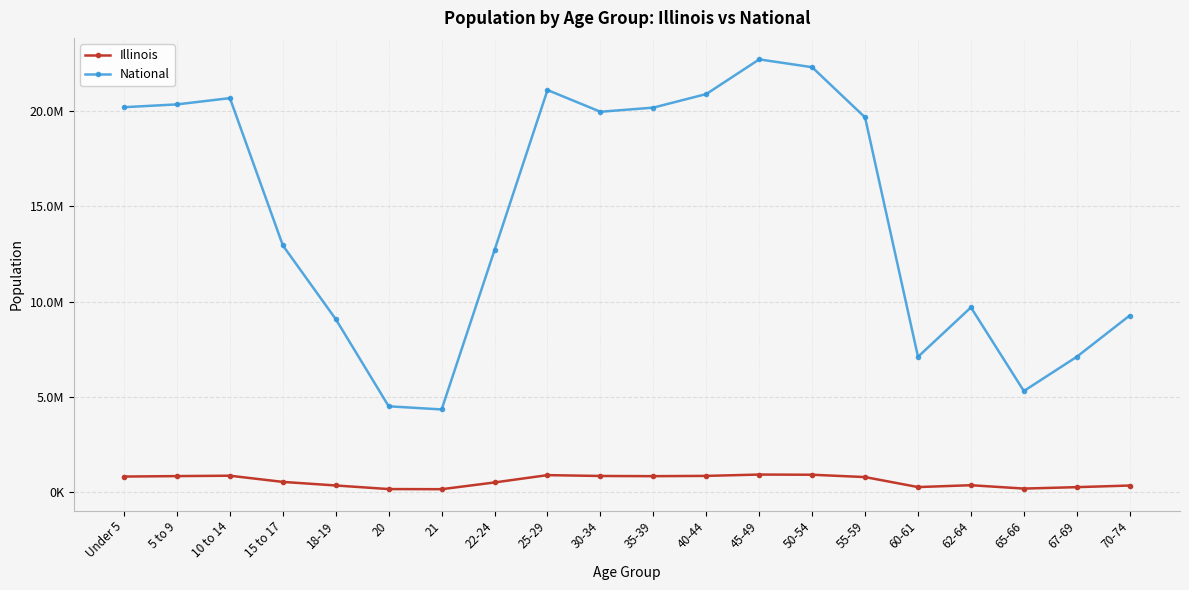

Which has a higher value, 30-34 or 55-59?

30-34